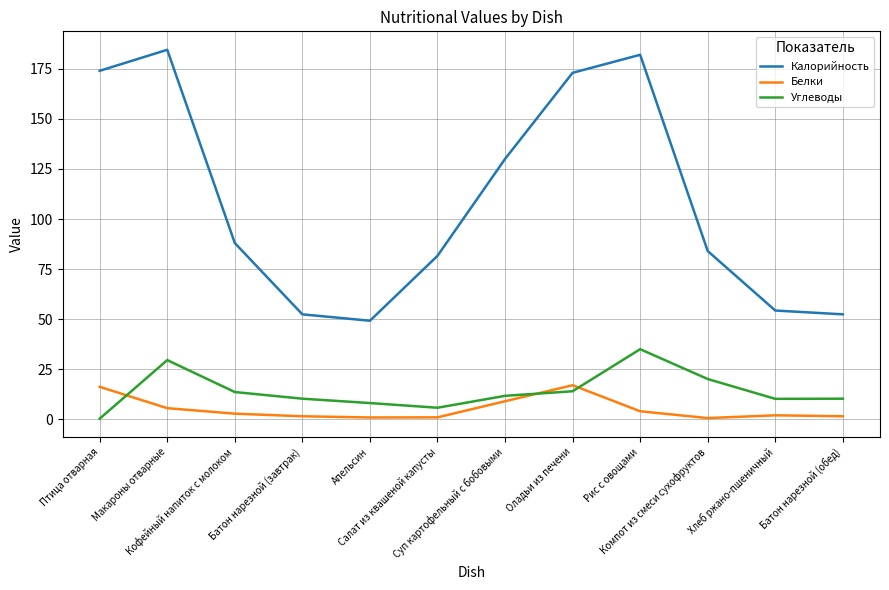

What is the difference between the maximum and minimum values in the Углеводы series?

34.7